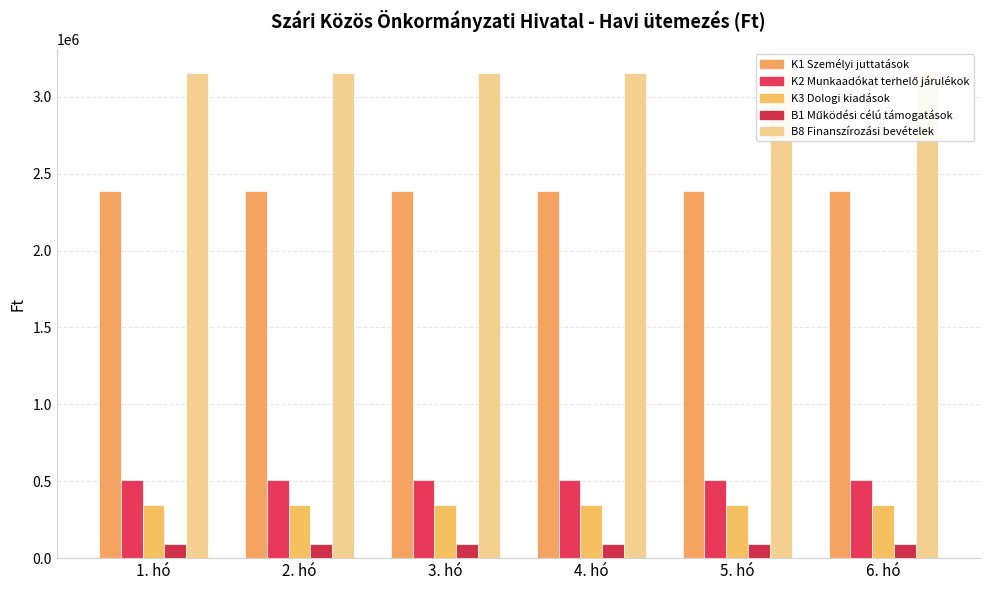

What position from the left is 4. hó?

4